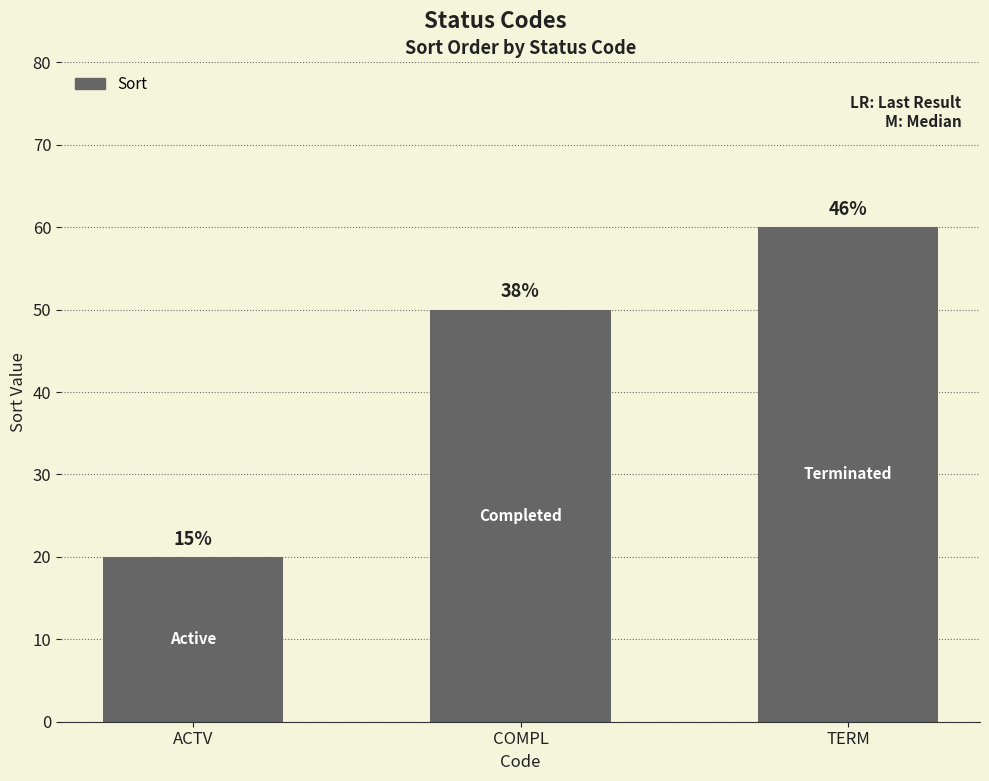

What is the smallest value displayed?

20